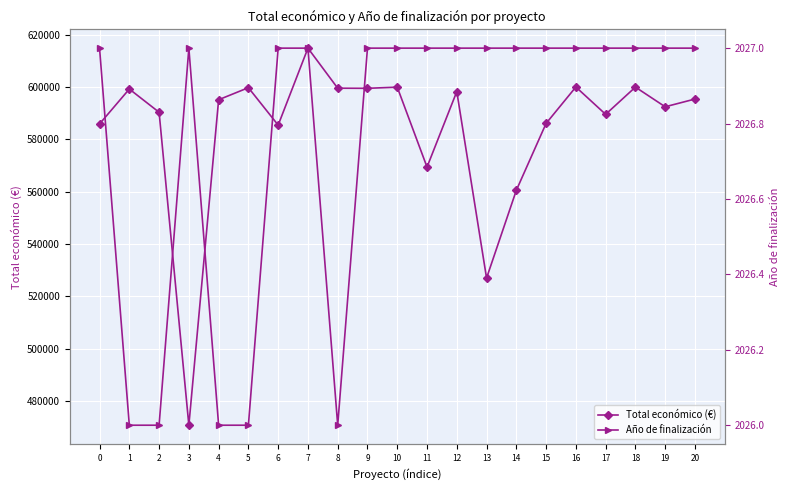

What is the greatest value displayed?

614907